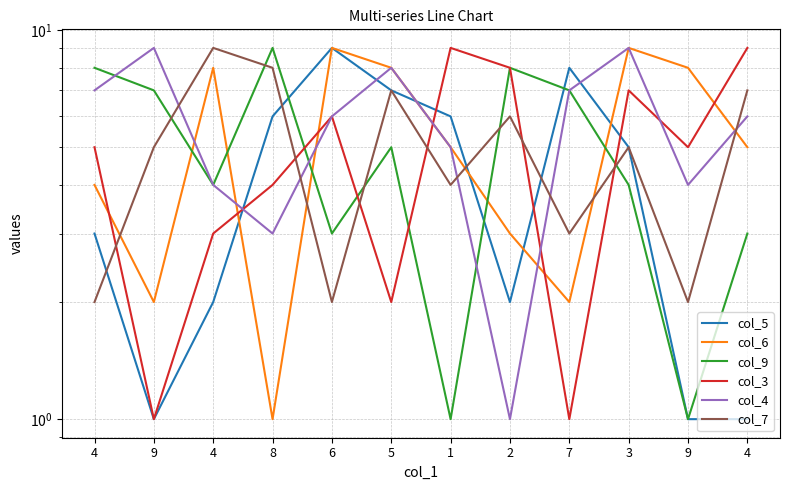

Is it true that col_6 equals 9 at 3?

True